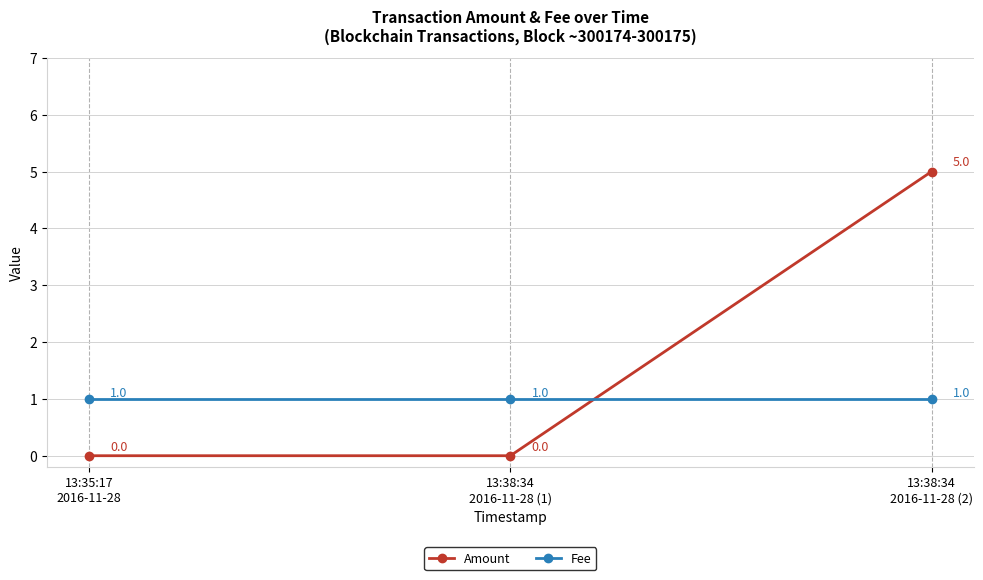

What is the highest value of the Amount series?

5